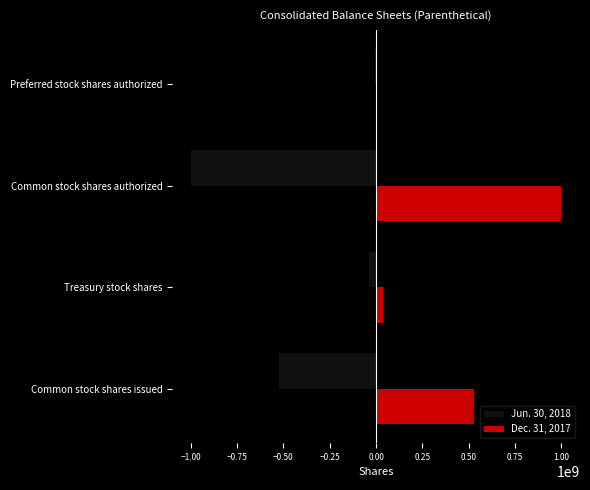

At Preferred stock shares authorized, list the series in order from largest to smallest.

Dec. 31, 2017, Jun. 30, 2018